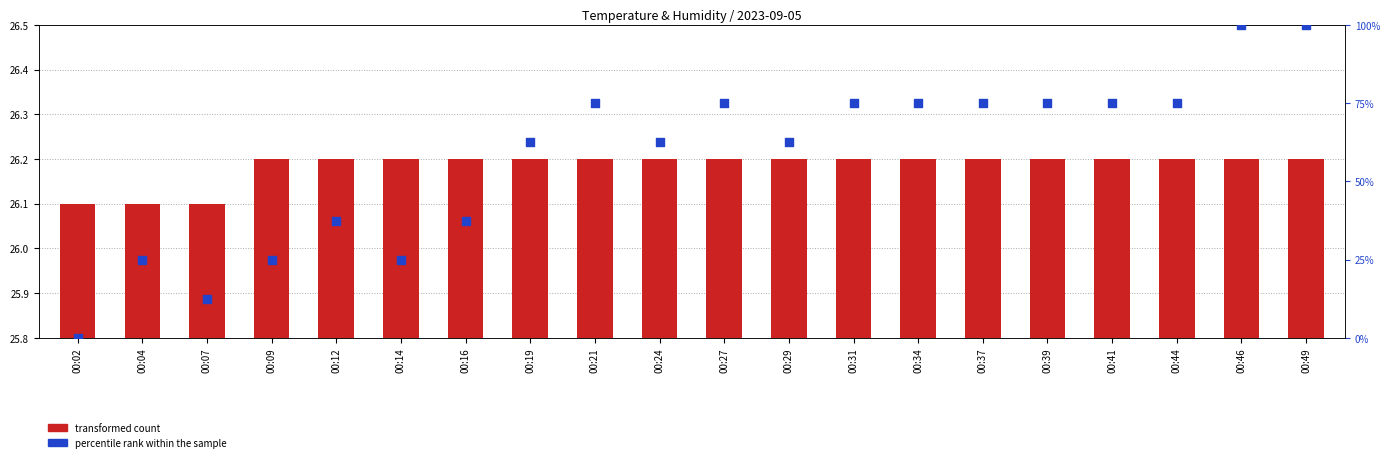

At how many categories does at least one series exceed 71?

10